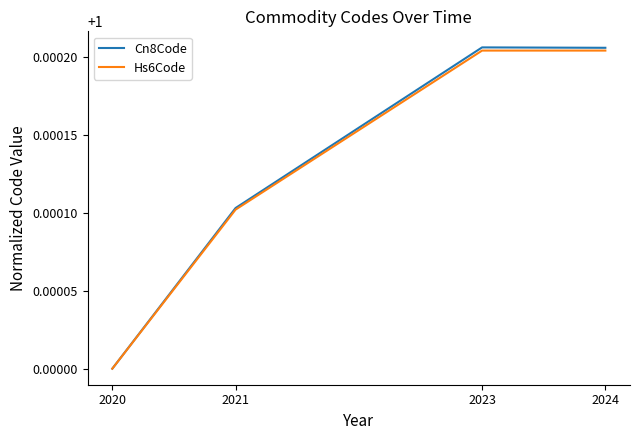

Which label corresponds to the smallest value in the chart?

2020